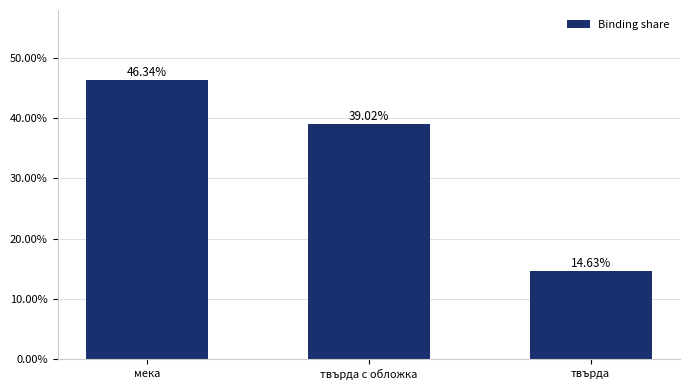

Rank the categories by value from lowest to highest.

твърда, твърда с обложка, мека